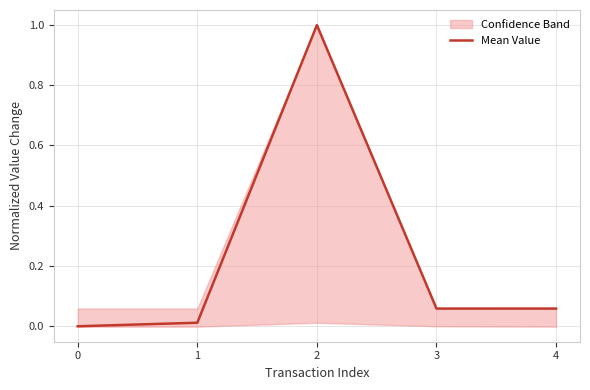

How many points are higher than both their immediate neighbors (excluding endpoints)?

1